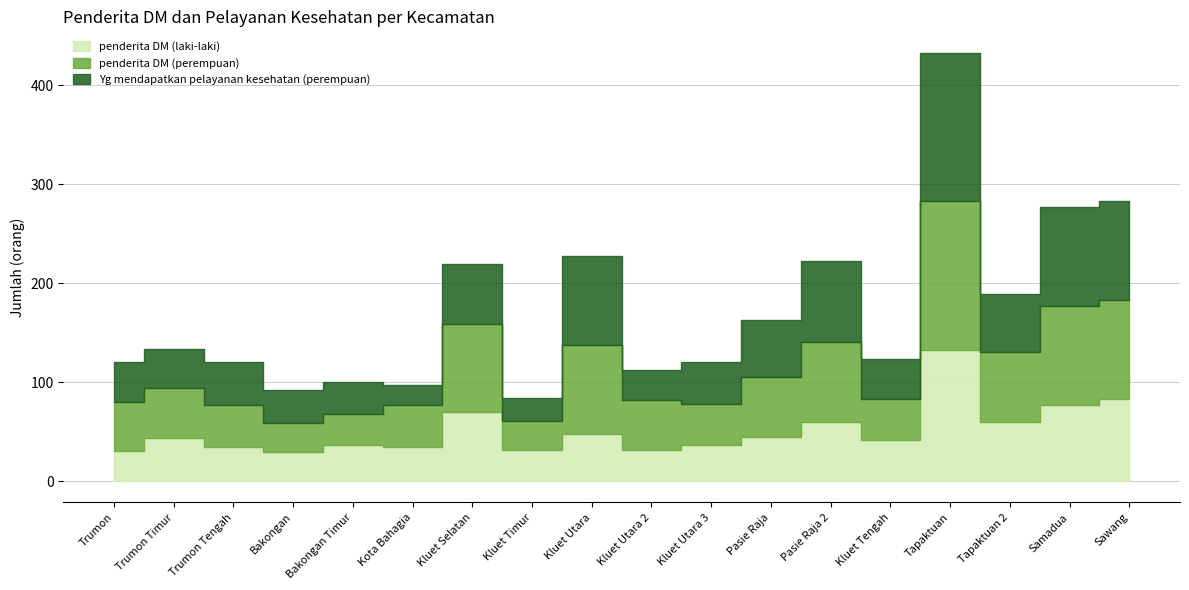

What is the difference between the highest and lowest values at Trumon Tengah?

9